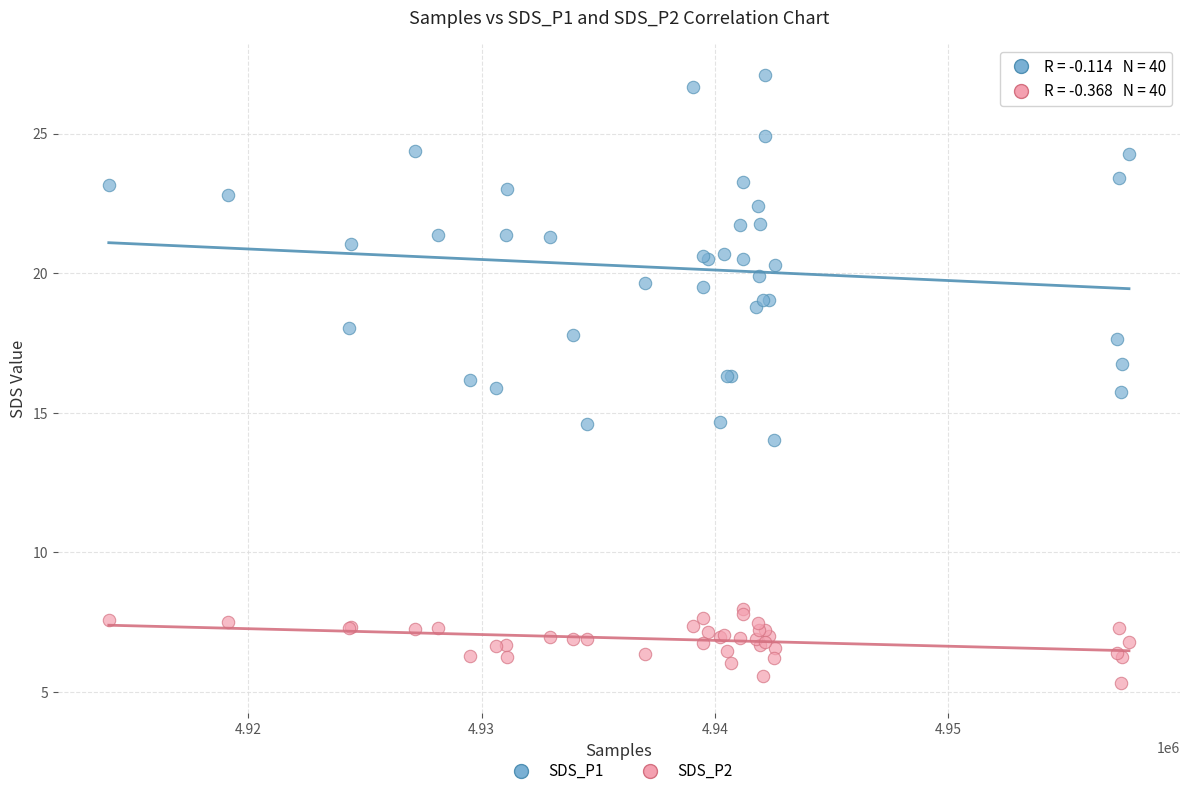

Which series reaches the minimum Y coordinate?

SDS_P2